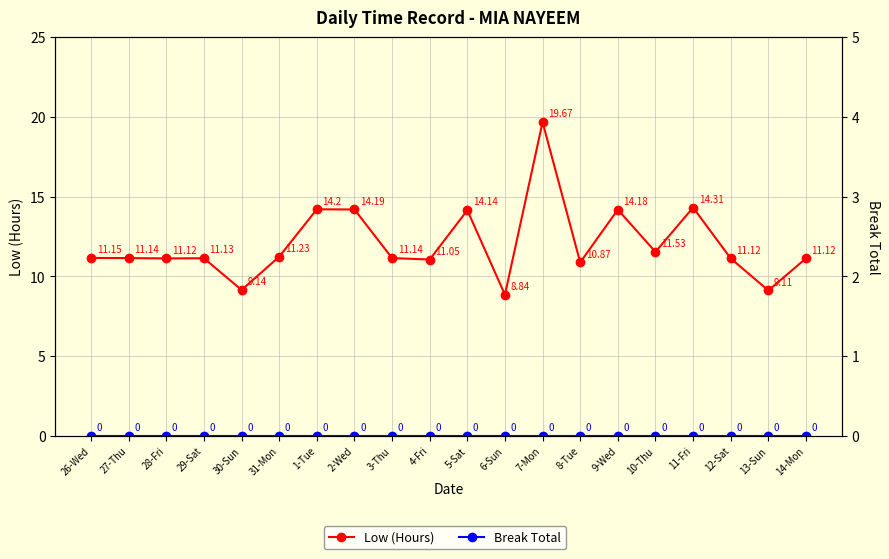

How many lines are shown in the chart?

2